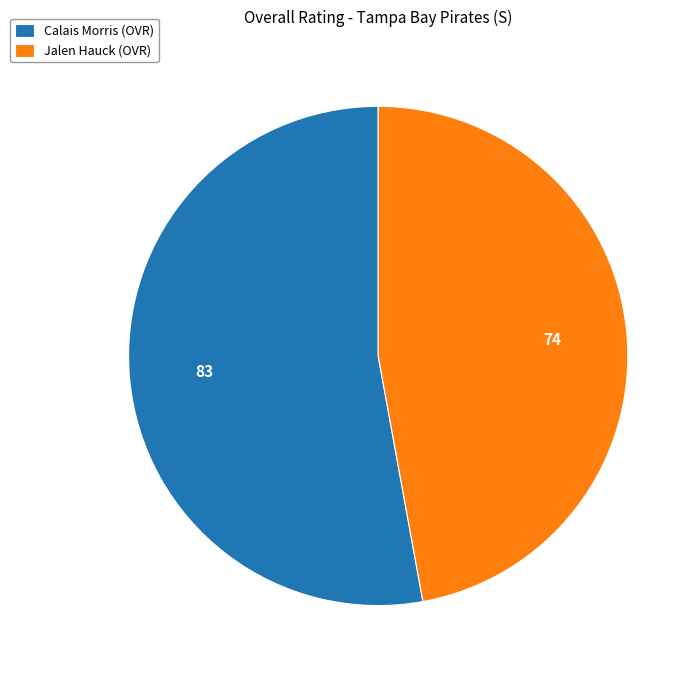

Is it true that Jalen Hauck is 47% of the pie?

True